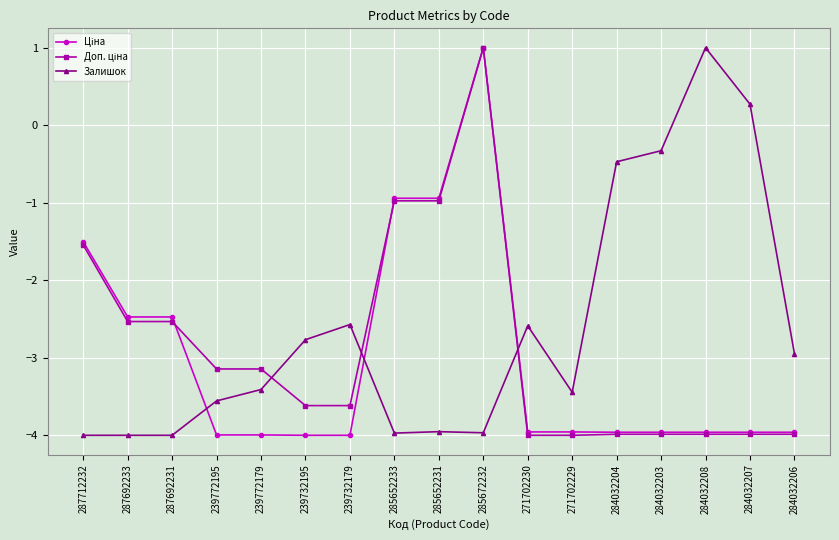

What is the spread (max minus min) of values at 287712232?

2.5